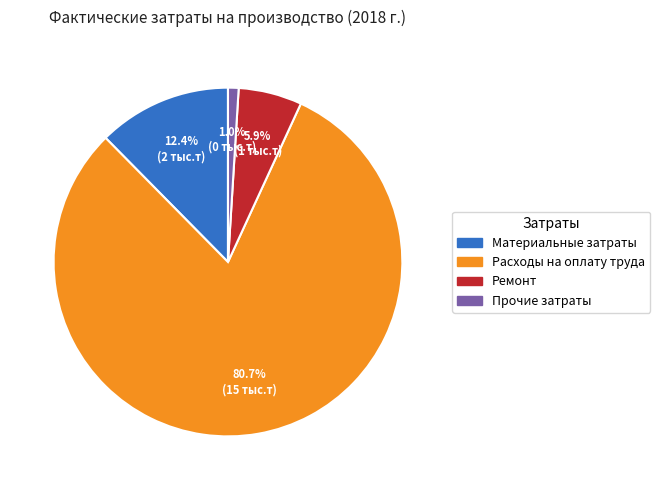

How many segments does this pie chart have?

4